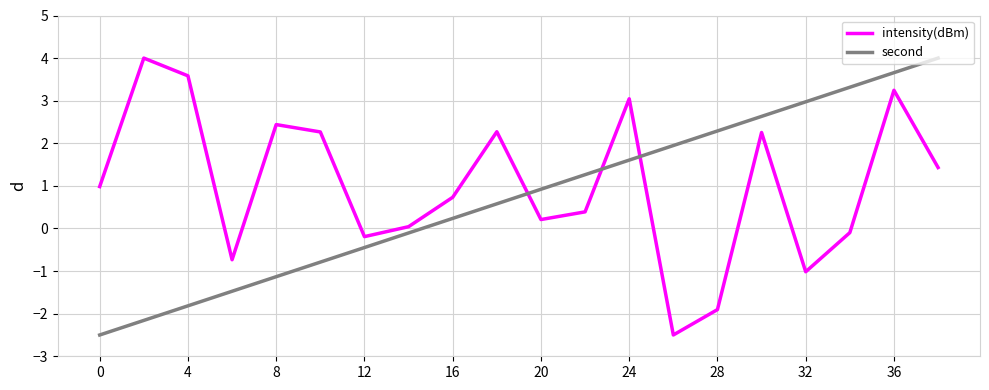

What is the minimum value for second?

-2.5